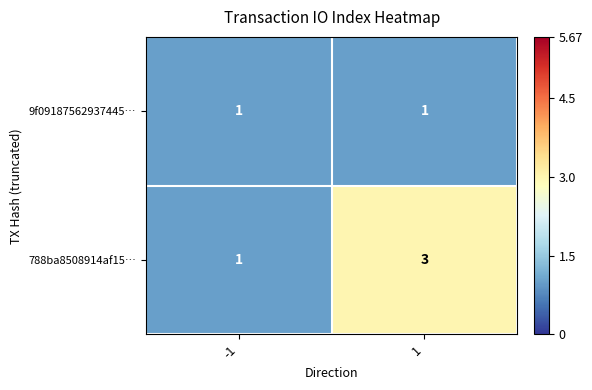

The value of 788ba8508914af15… at -1 is 2. True or false?

False